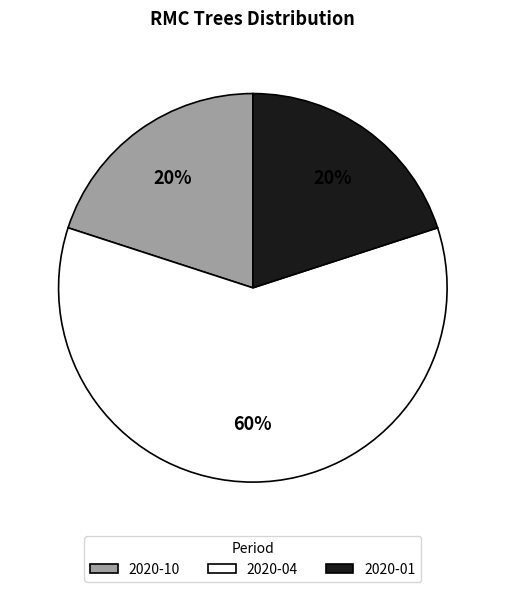

What is the largest slice in the pie chart?

2020-04